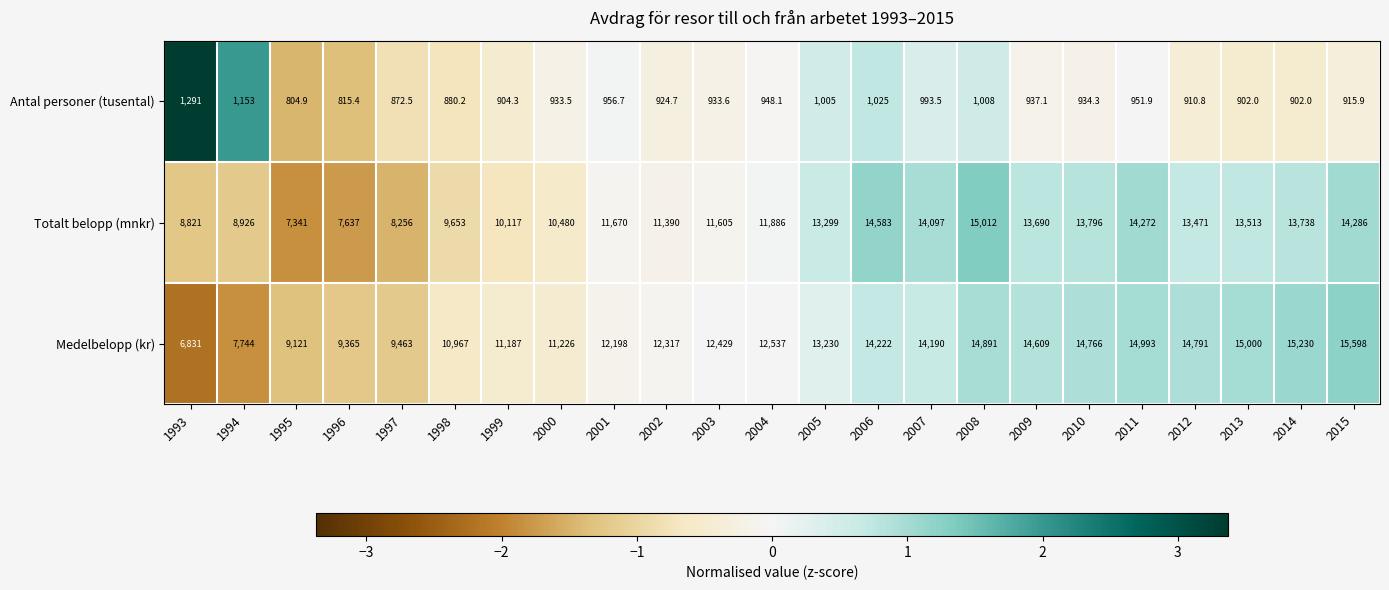

The Totalt belopp (mnkr) series shows 5080.9 at 2002. True or false?

False